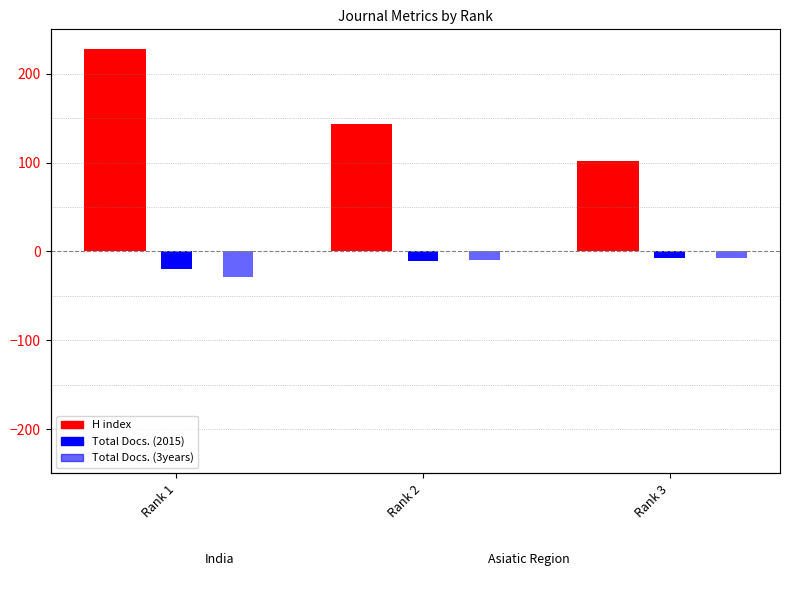

Rank the series at Rank 2 from lowest to highest value.

Total Docs. (2015), Total Docs. (3years), H index